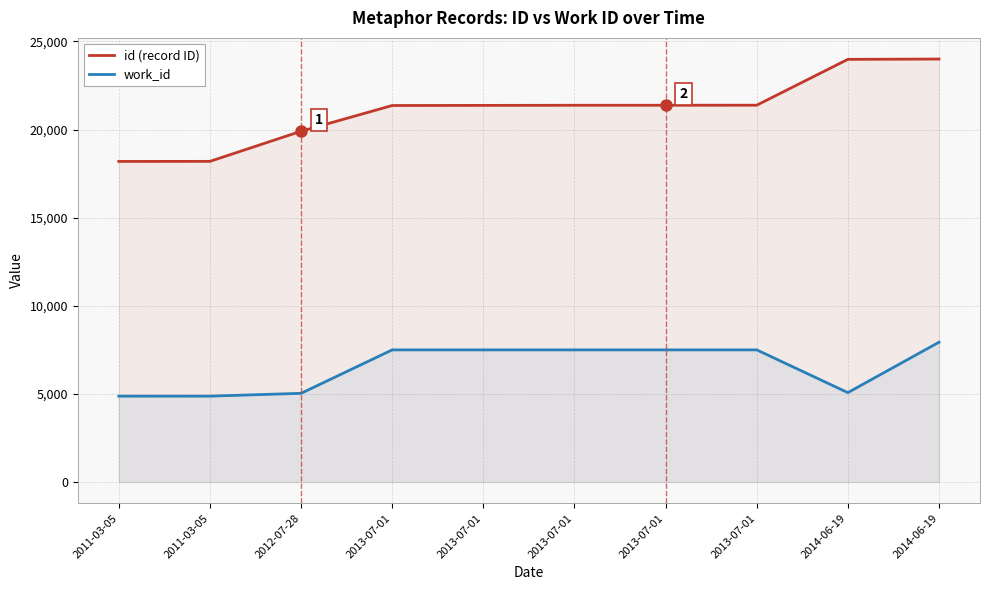

What is the sum of the work_id values at 2013-07-01 and 2013-07-01?

14996